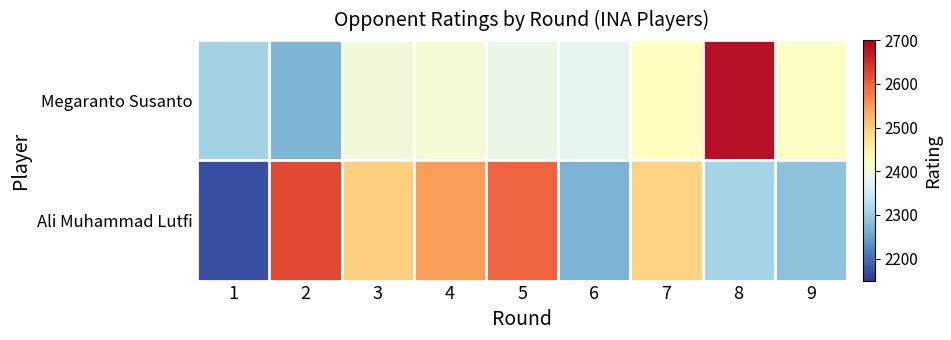

Between 3 and 8, which is larger?

8